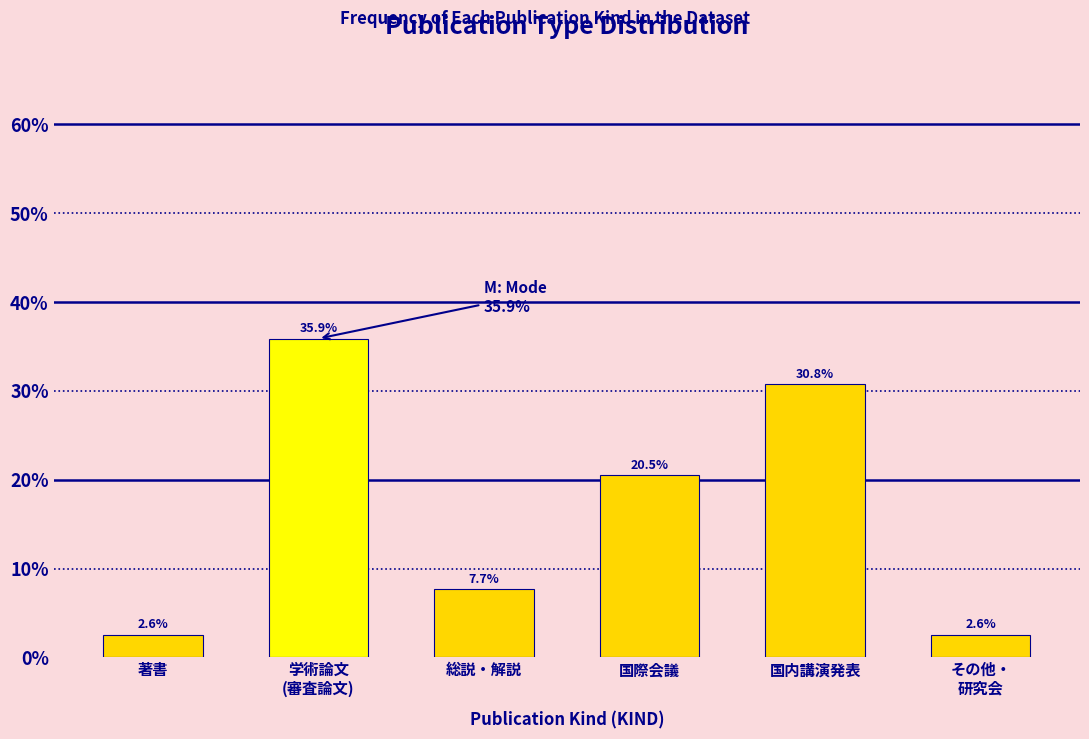

Reading left to right, what are all the values shown in this chart?

2.6	35.9	7.7	20.5	30.8	2.6